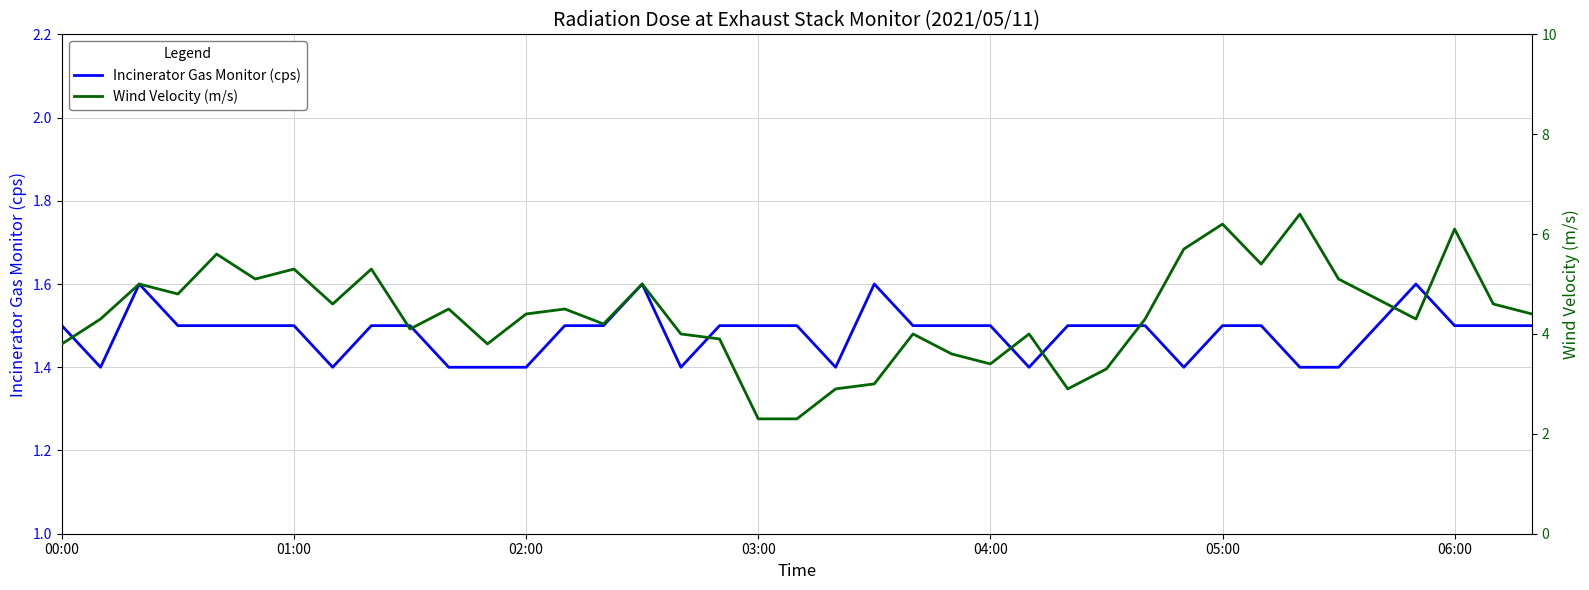

Which series has the largest range (max minus min)?

Wind Velocity (m/s)